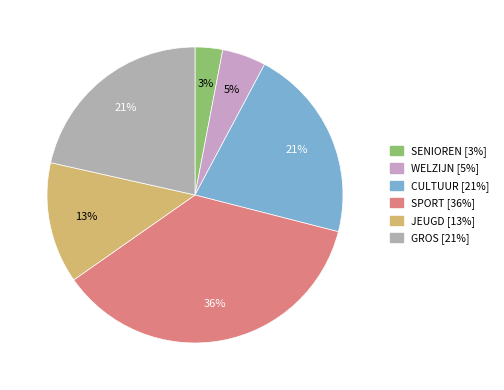

How many segments does this pie chart have?

6